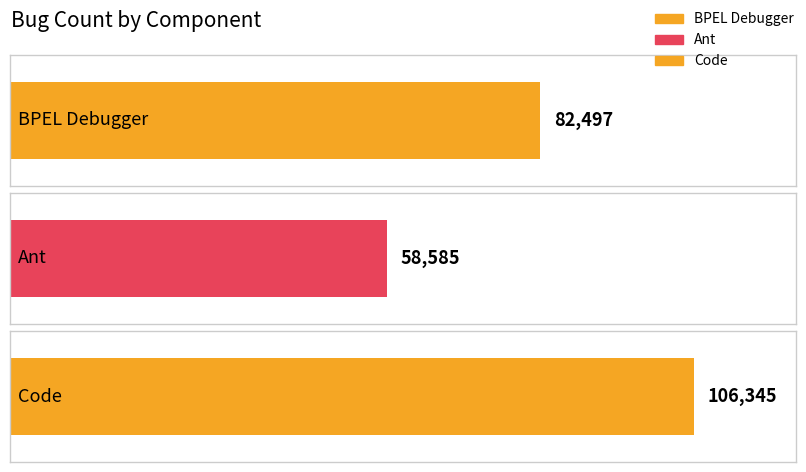

What is the smallest value displayed?

58585